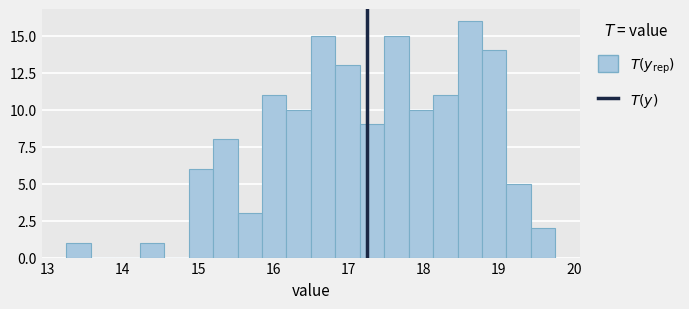

Around what value on the x-axis is the tallest bar? Give the approximate position of its centre, as read against the axis.

18.6